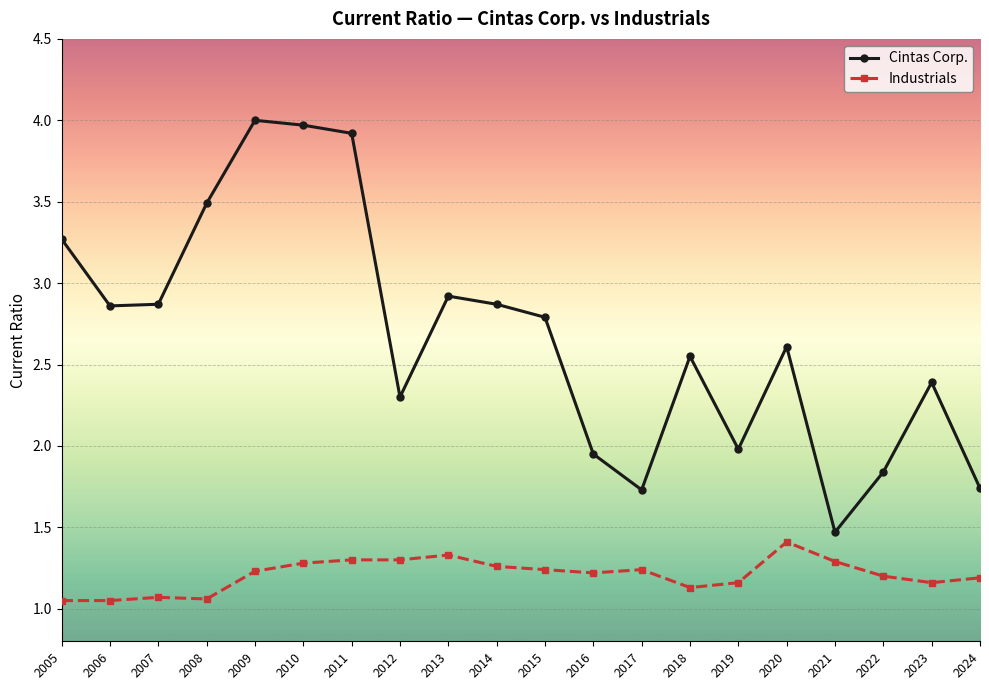

Which series has the largest total across all categories?

Cintas Corp.